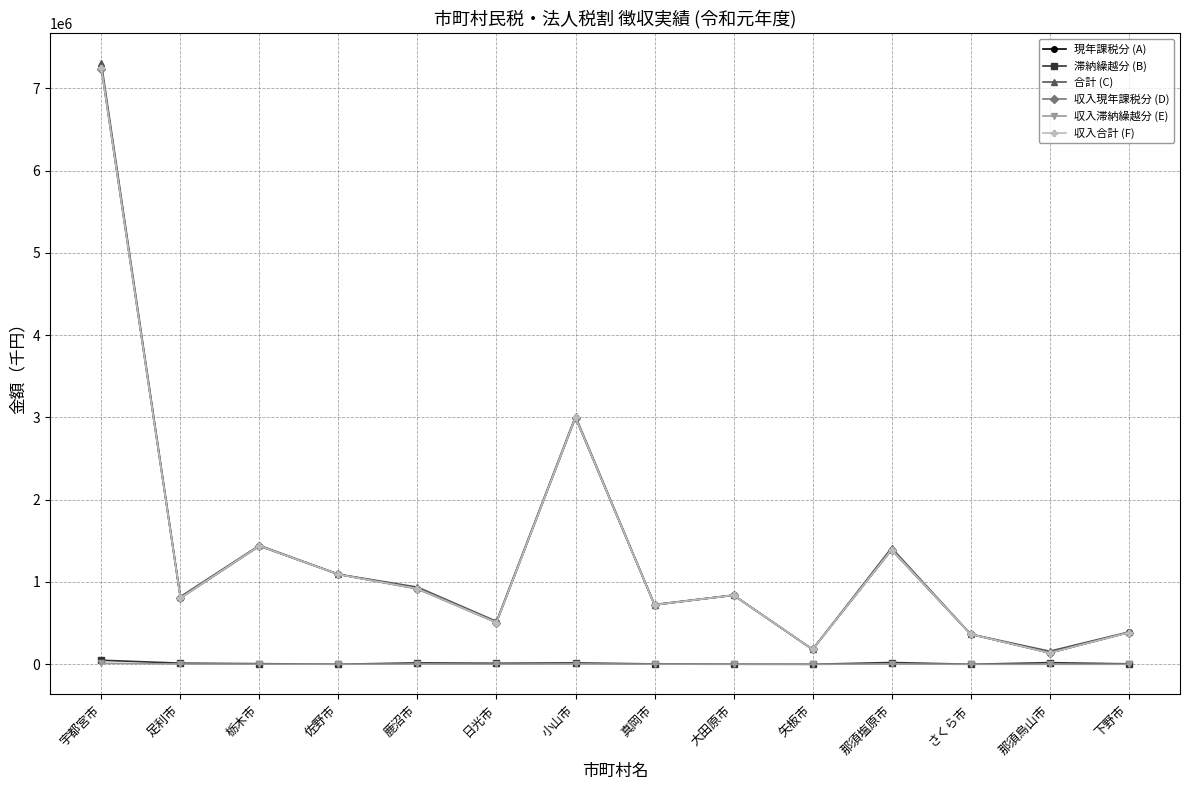

What is the label of the 1st point from the right?

下野市